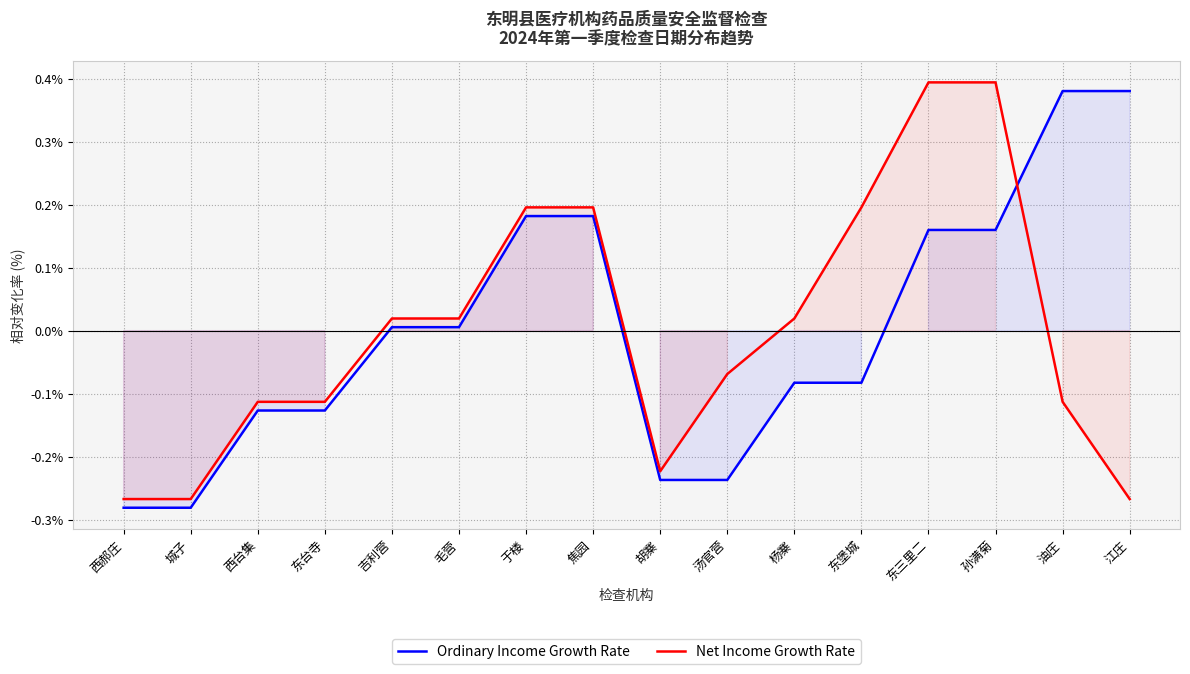

What is the label of the 10th point from the right?

于楼